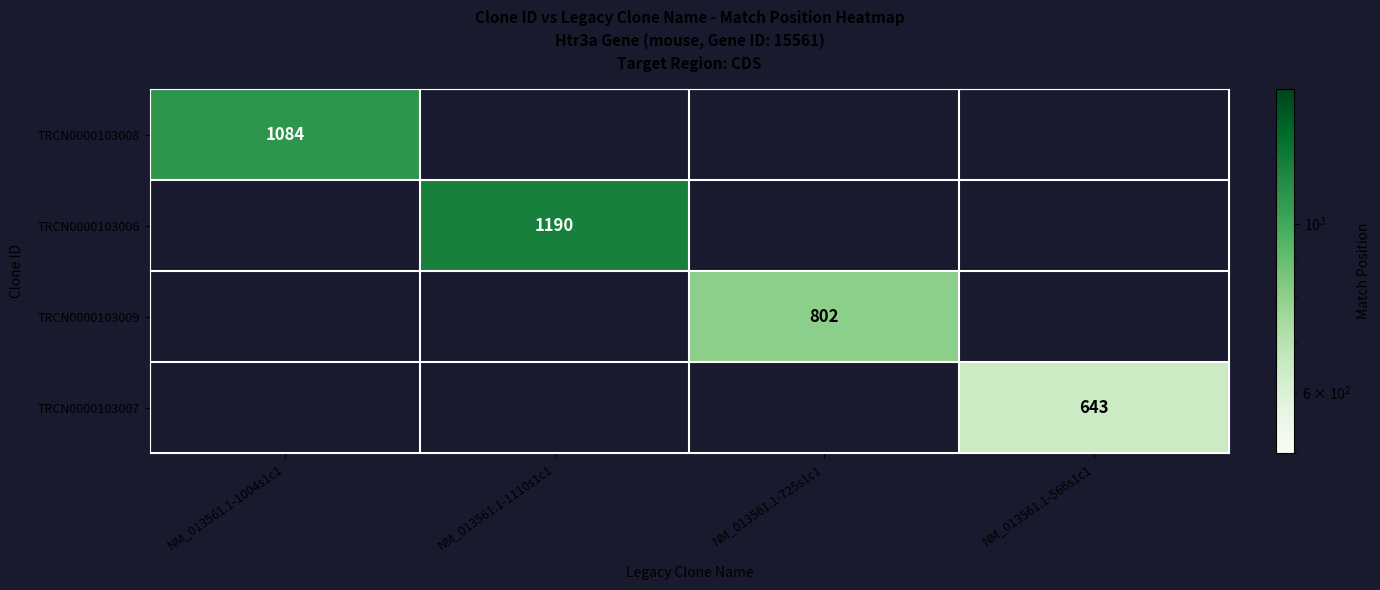

The value of TRCN0000103009 at NM_013561.1-725s1c1 is 802. True or false?

True